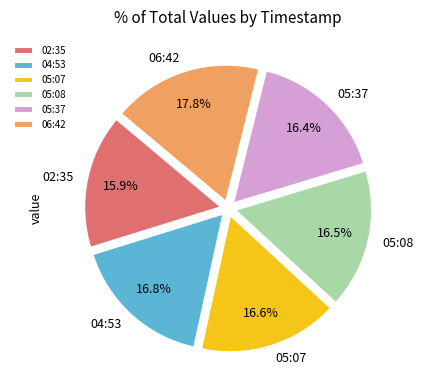

Which has a higher value, 06:42 or 05:08?

06:42